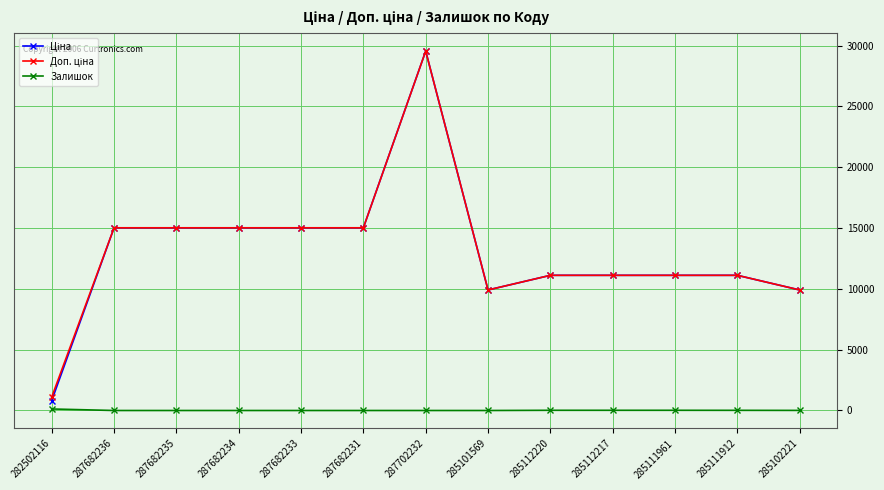

At which category is the sum across all series the highest?

287702232